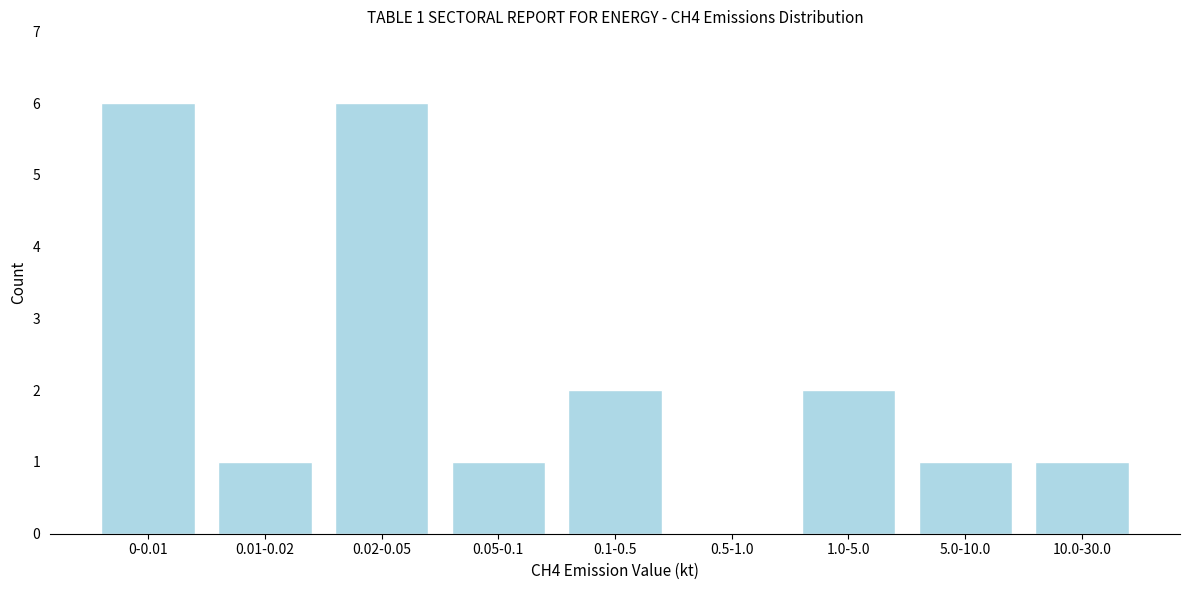

Reading left to right, transcribe all the data shown in this chart.

0-0.01=6	0.01-0.02=1	0.02-0.05=6	0.05-0.1=1	0.1-0.5=2	0.5-1.0=0	1.0-5.0=2	5.0-10.0=1	10.0-30.0=1